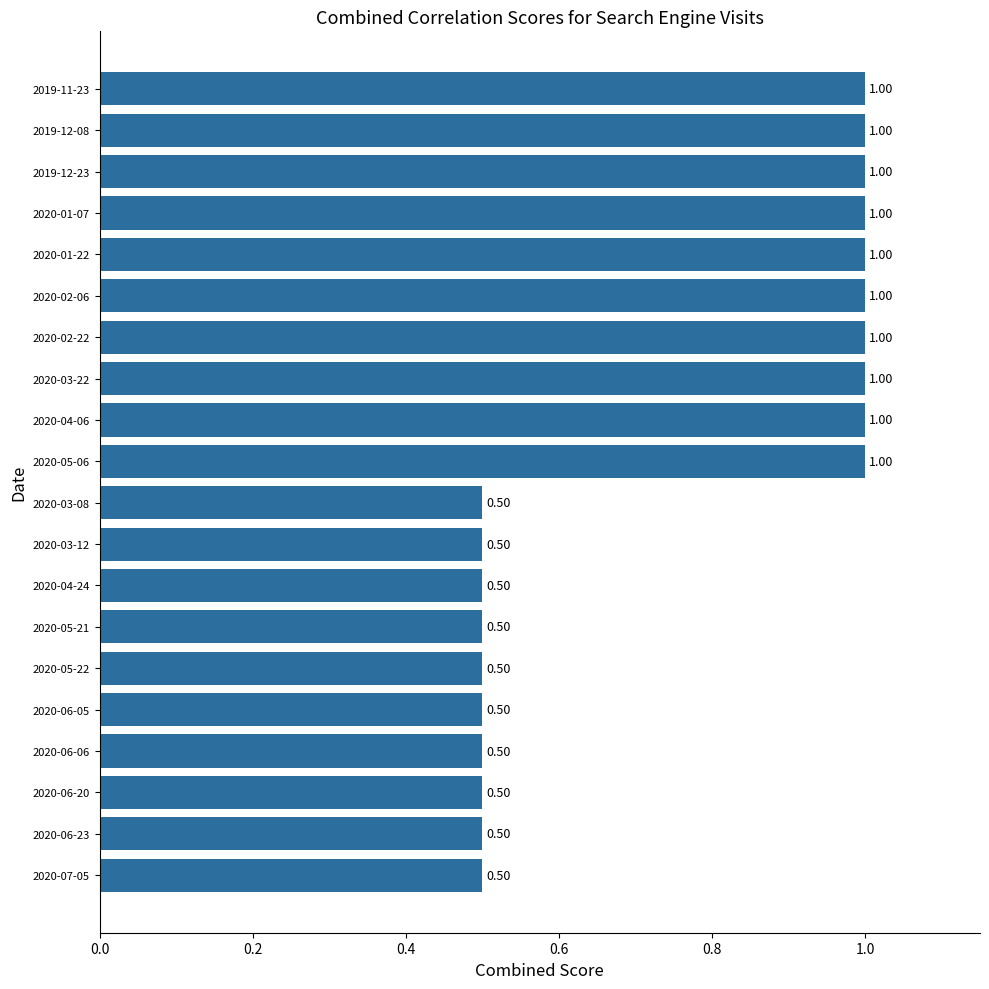

What is the difference between the second highest and minimum values?

0.5